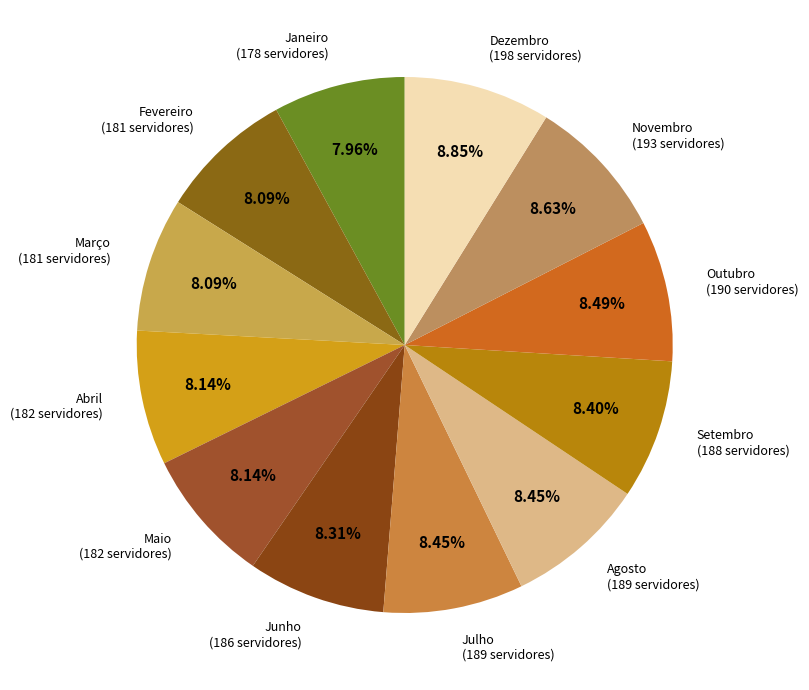

To the nearest percent, what percentage of the pie is Agosto?

8%